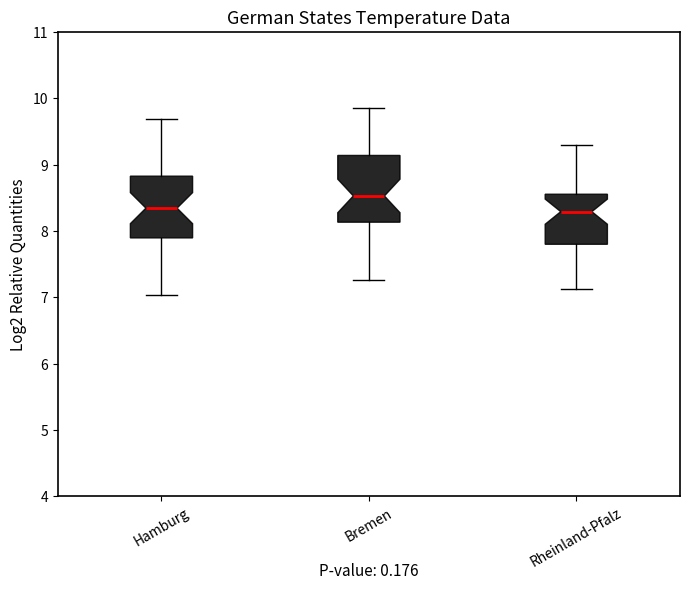

Reading left to right, transcribe this box plot: for each box, give where its median line is, the range the box spans, and where its two whiskers end, as read against the y-axis. The values are not printed on the chart, so give them approximately, as read against the axis.

Hamburg: median 8.3, box 7.9 to 8.8, whiskers 7.0 to 9.7
Bremen: median 8.5, box 8.1 to 9.1, whiskers 7.3 to 9.9
Rheinland-Pfalz: median 8.3, box 7.8 to 8.6, whiskers 7.1 to 9.3